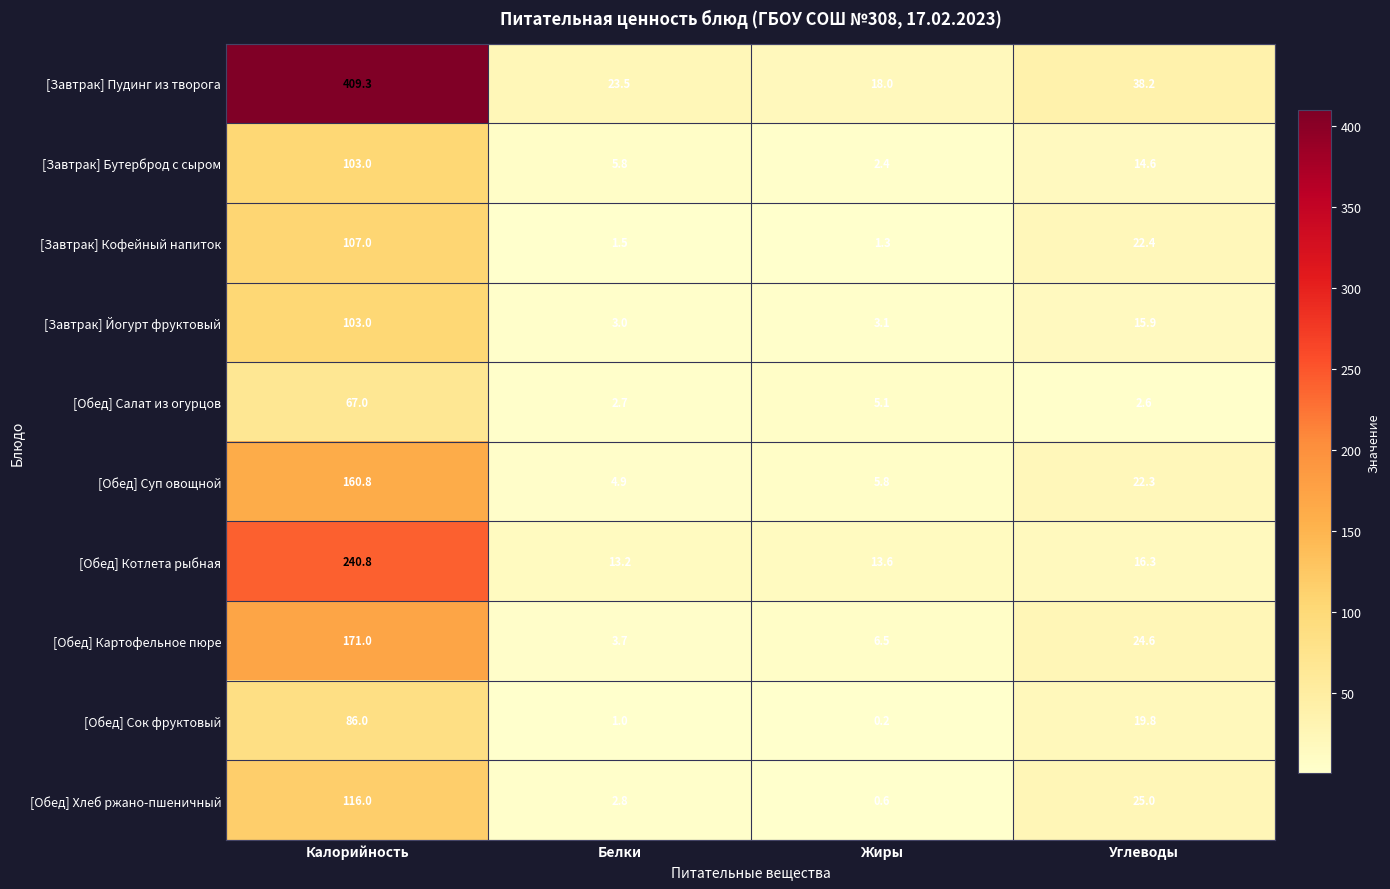

Count the number of categories in the chart.

4